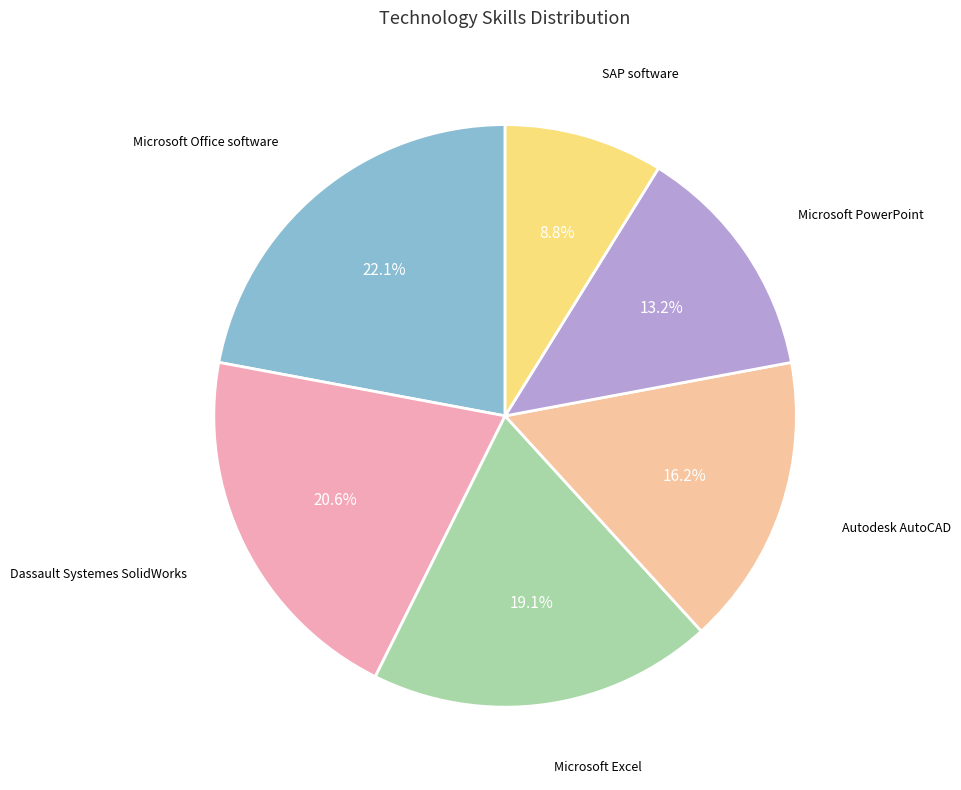

To the nearest percent, what is the average slice percentage?

17%